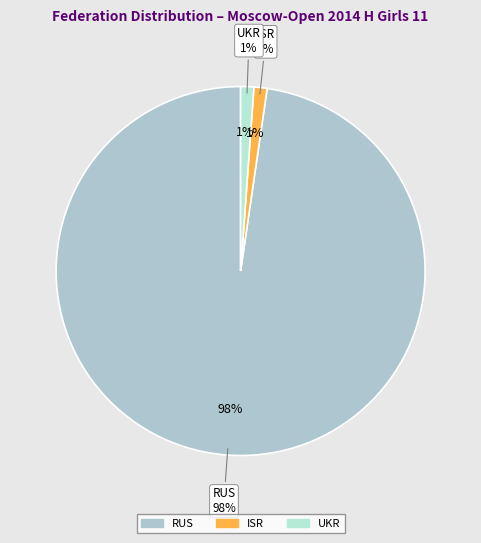

What percentage do ISR and RUS together represent?

98.9%